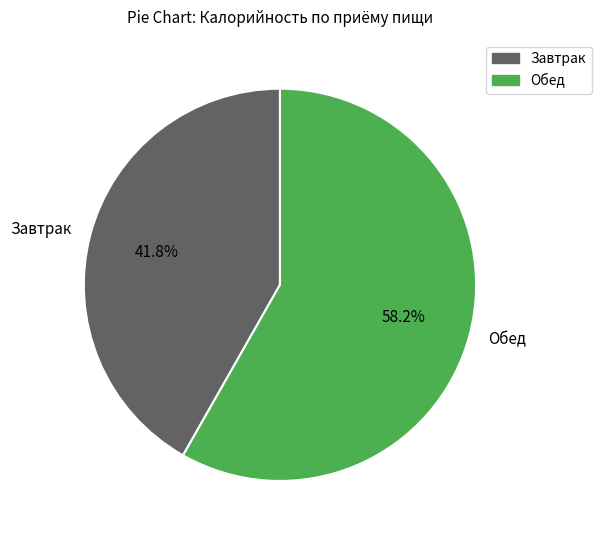

Do Обед and Завтрак together represent more than half of the pie?

Yes